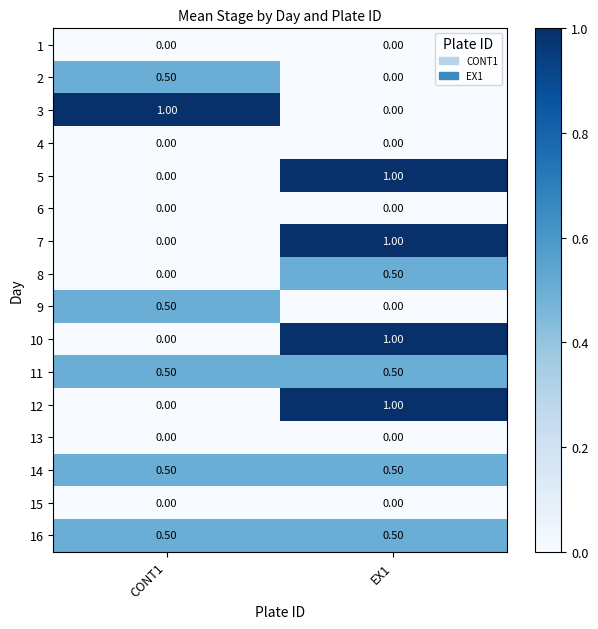

At how many categories does at least one series exceed 0?

2